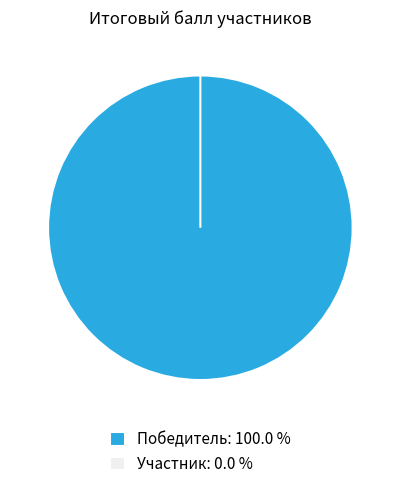

Between 2 and 1, which is larger?

1